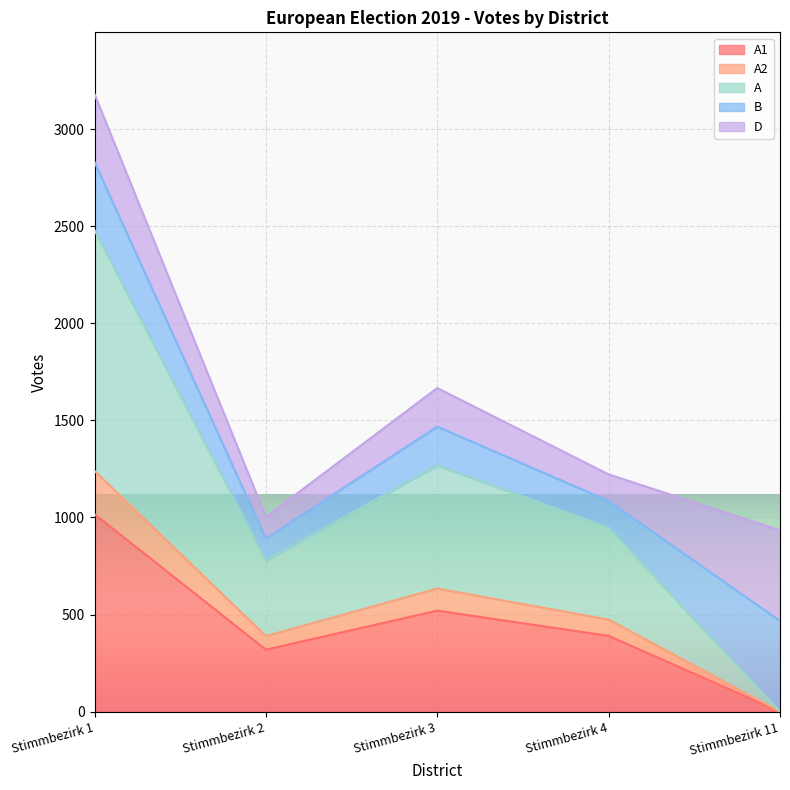

At which category is the sum across all series the highest?

Stimmbezirk 1